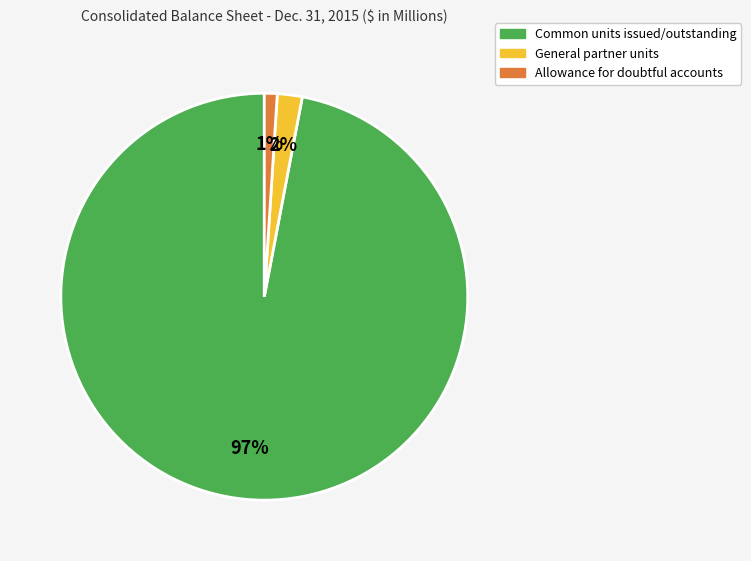

Is there a majority slice in this chart?

Yes